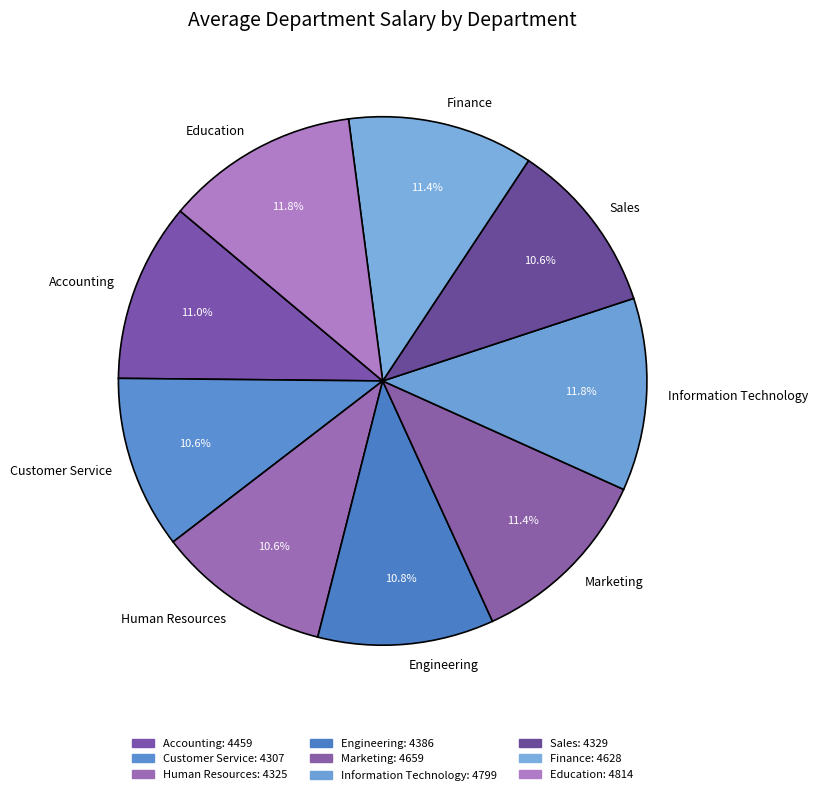

What is the total percentage of Marketing and Information Technology?

23.2%